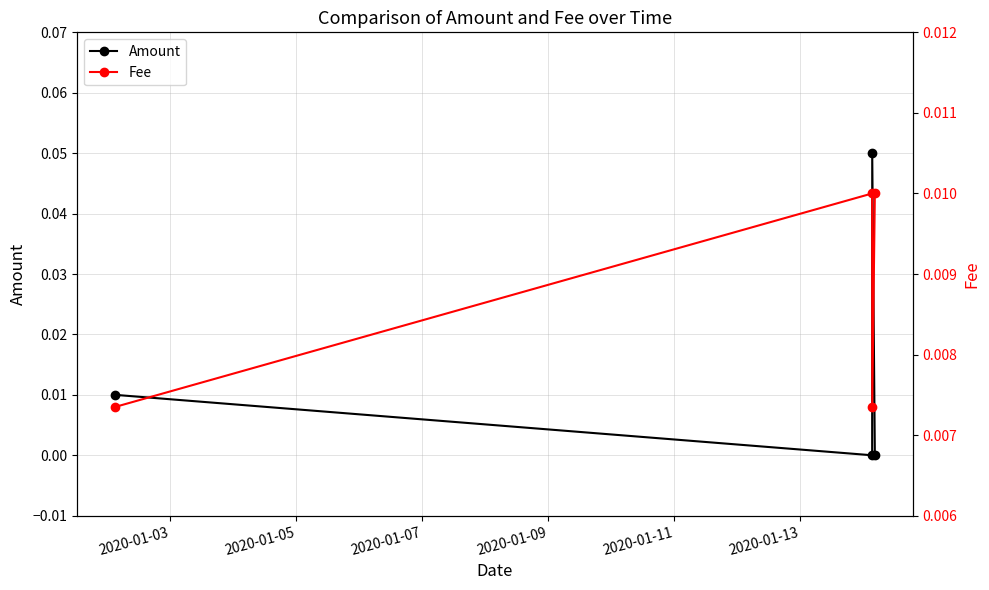

Does the chart have visible grid lines?

Yes